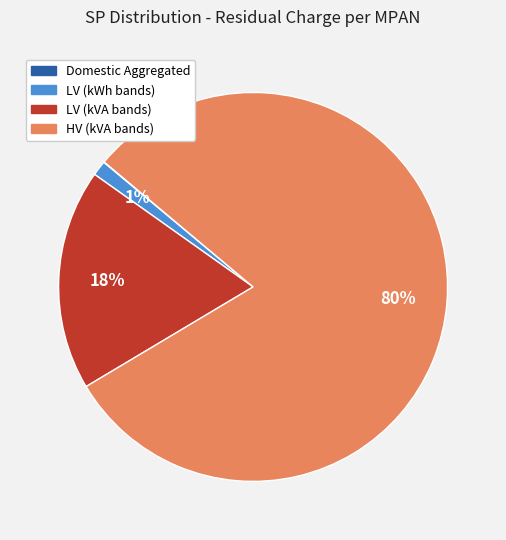

Does any single category account for the majority?

Yes